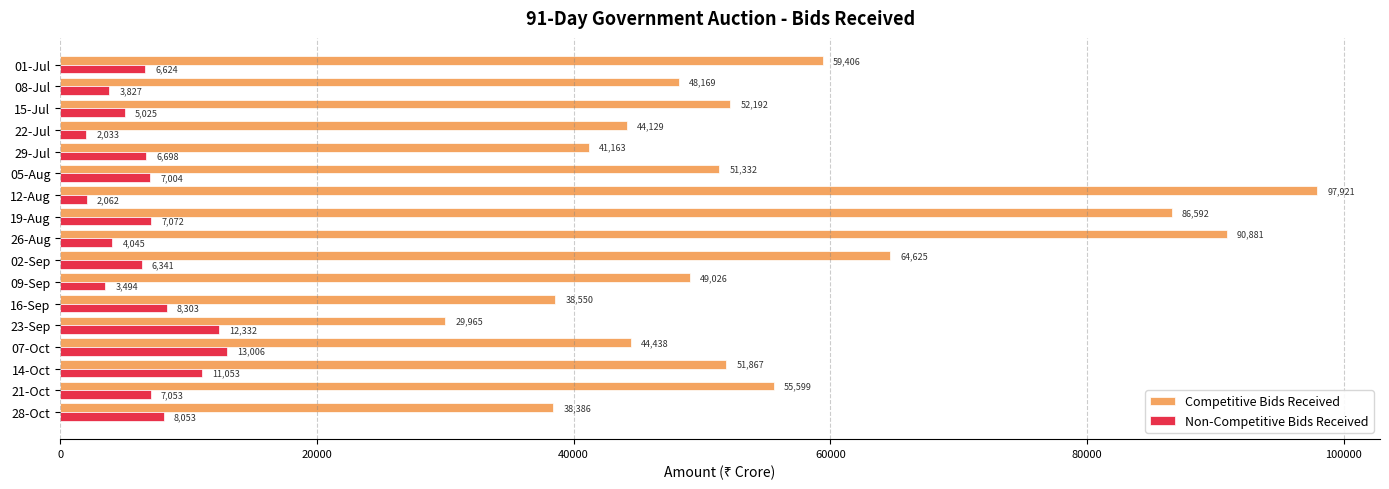

At which category is the sum across all series the highest?

12-Aug